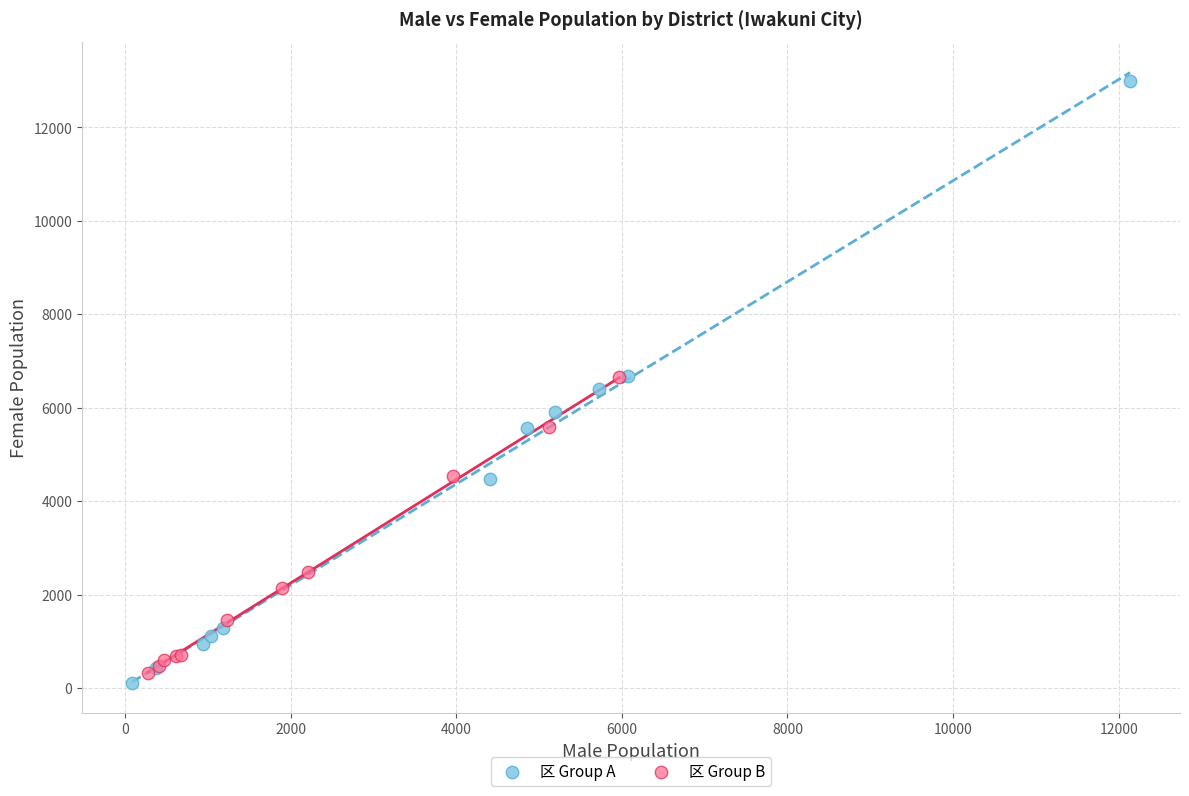

Which series has the widest spread of Y values?

区 Group A